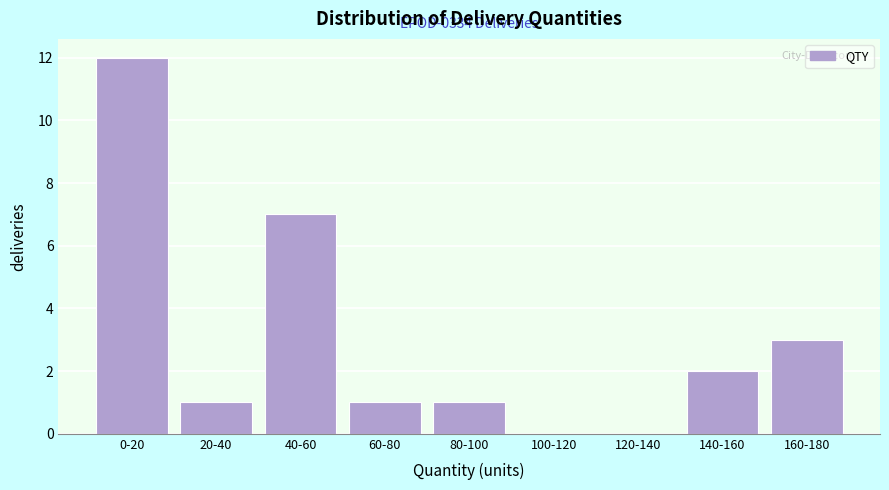

Reading left to right, extract all data points from this chart.

0-20=12	20-40=1	40-60=7	60-80=1	80-100=1	100-120=0	120-140=0	140-160=2	160-180=3